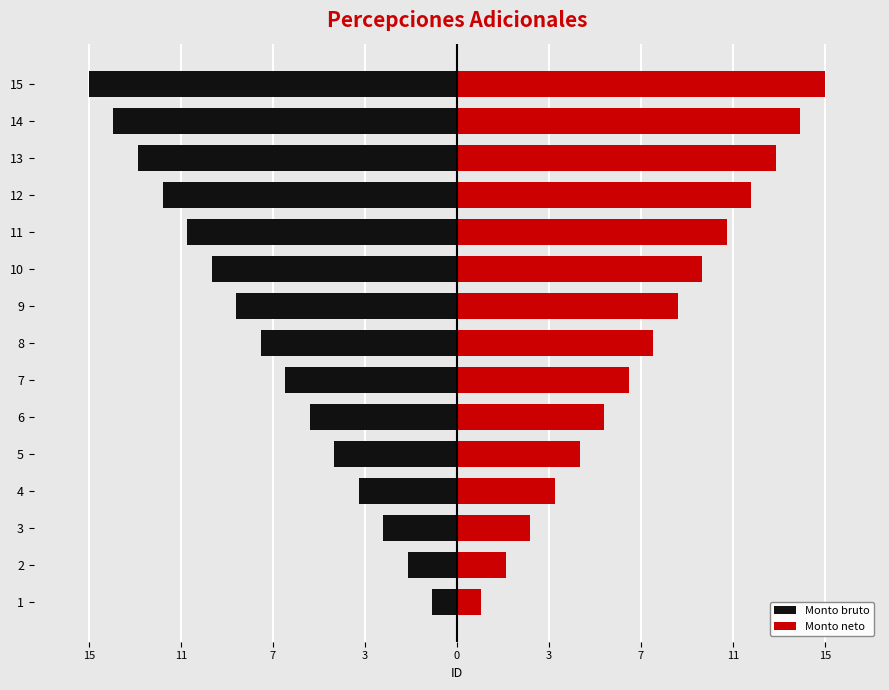

How many bars are there in total?

30